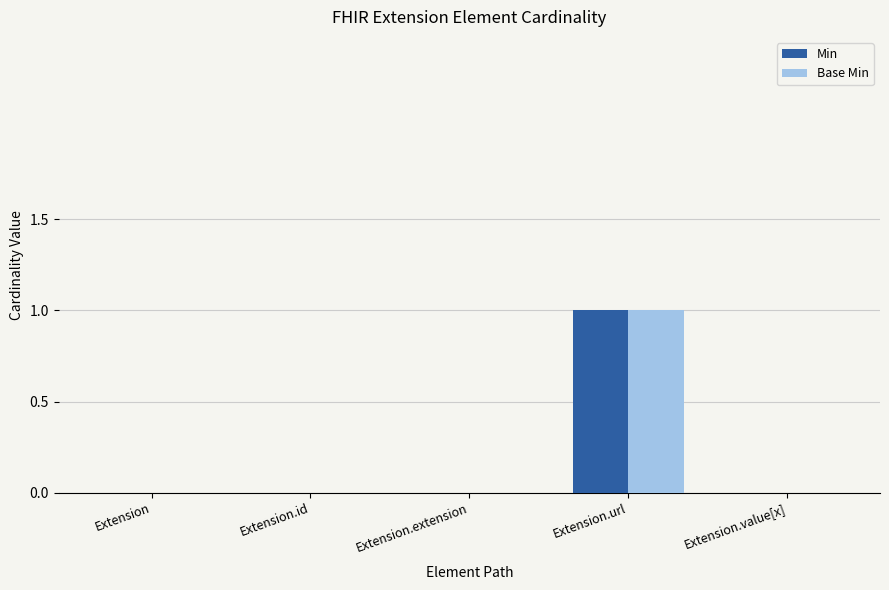

Is the value of Min at Extension.url greater than the value of Base Min at Extension.value[x]?

Yes